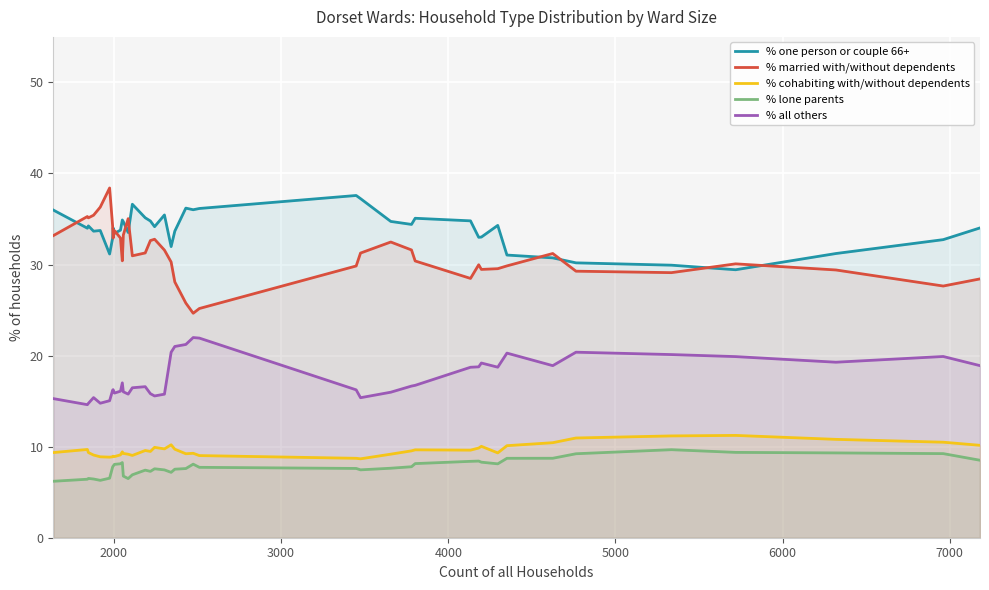

True or false: % all others and % cohabiting with/without dependents cross at least once.

False